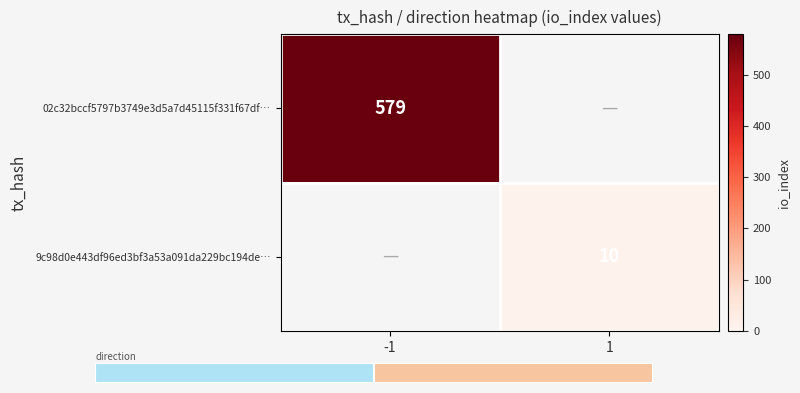

List the labels in order of 02c32bccf5797b3749e3d5a7d45115f331f67df… value, smallest first.

1, -1